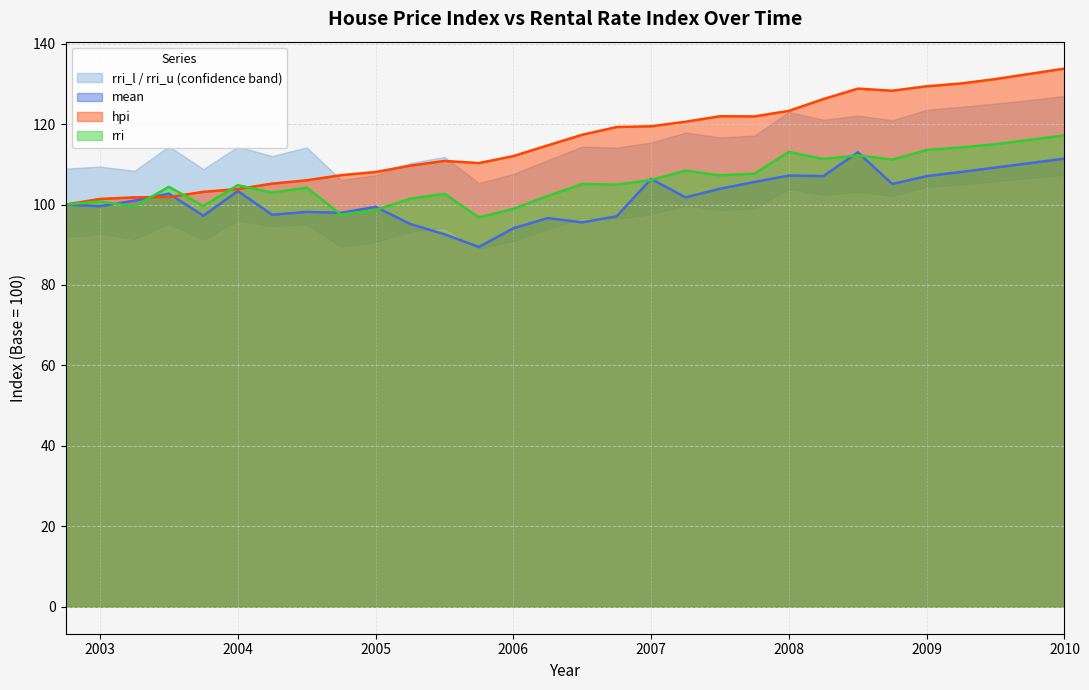

The hpi series shows 119.5 at 2007. True or false?

True